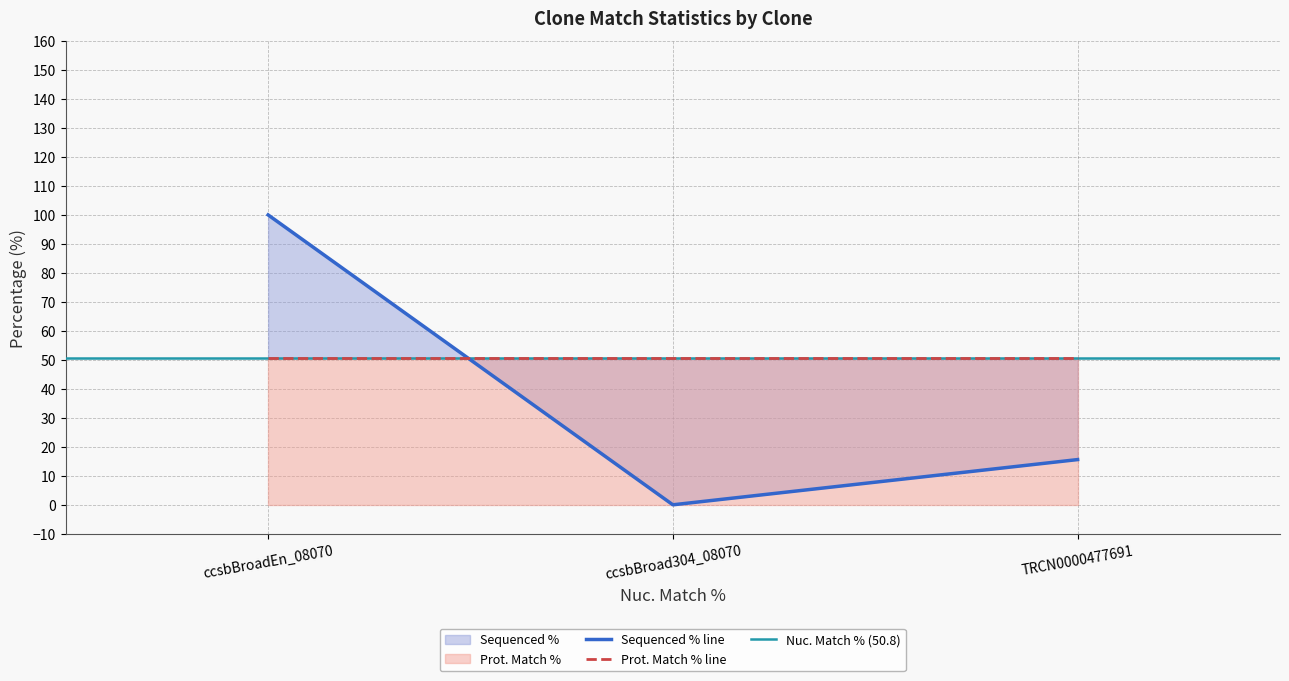

What is the greatest value displayed?

100.0